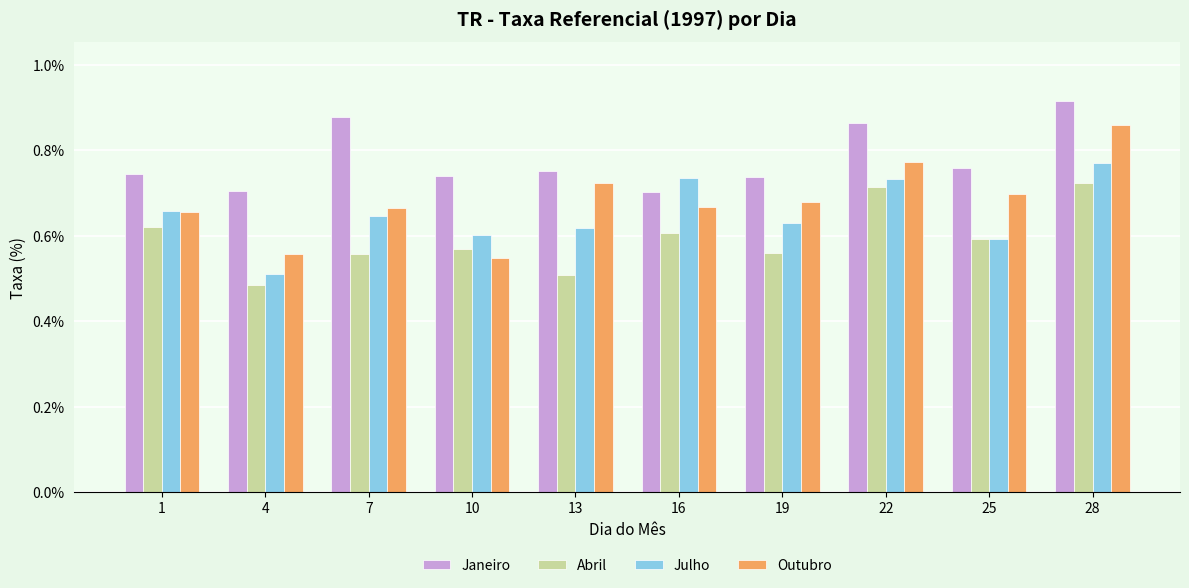

The value of Outubro at 16 is 0.7. True or false?

True